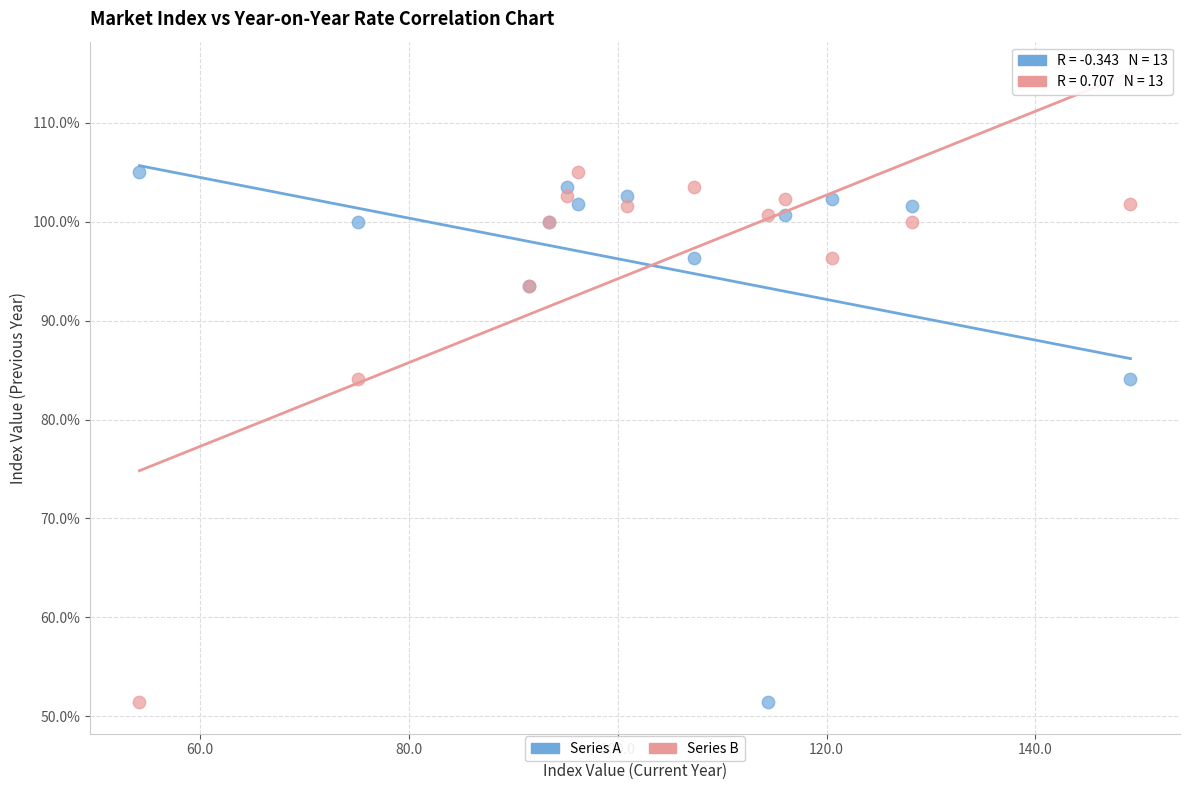

What is the X range (max minus min) for the scatter plot?

94.9